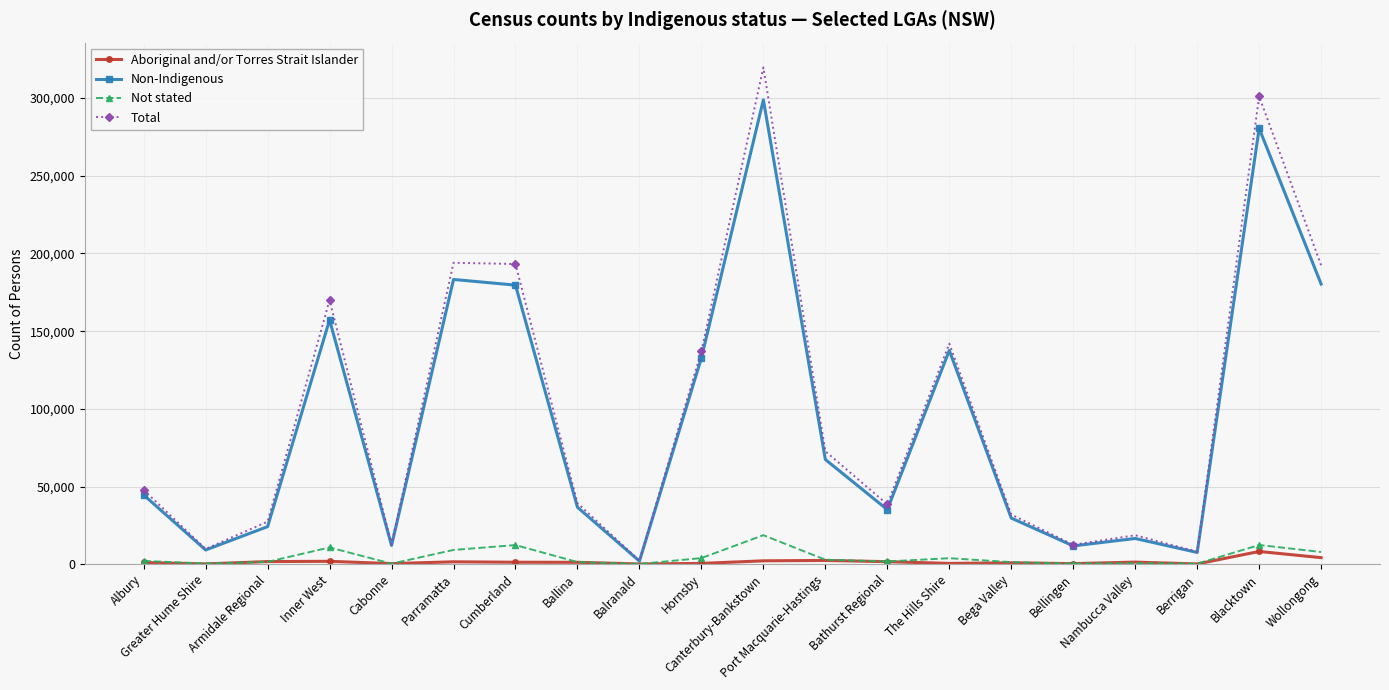

What is the total value across all series at Wollongong?

384839